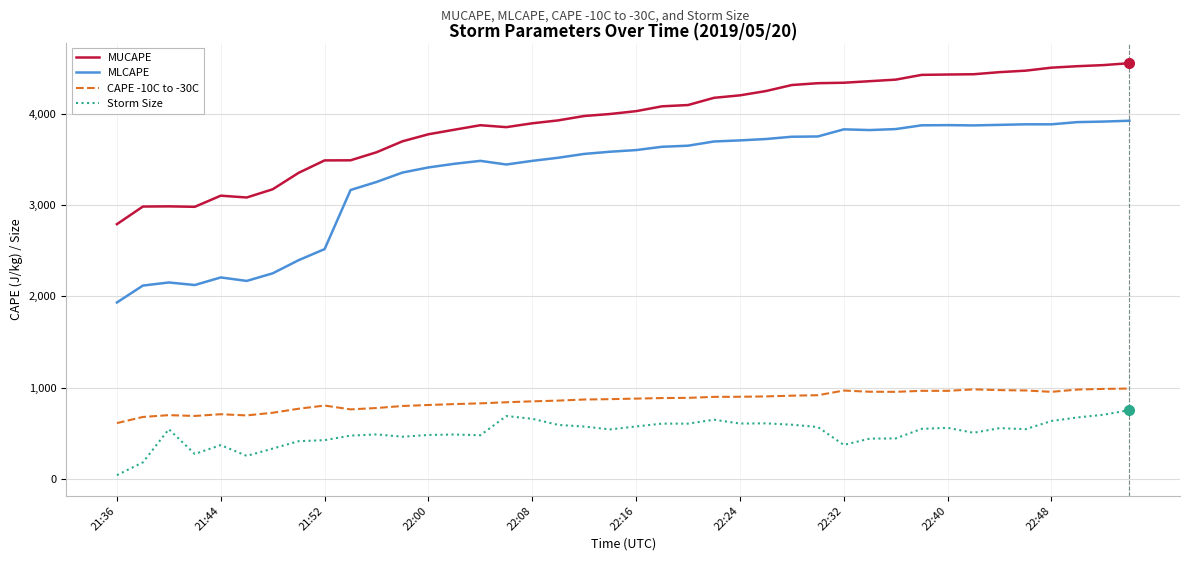

List the series in order of their peak value, highest first.

MUCAPE, MLCAPE, CAPE -10C to -30C, Storm Size